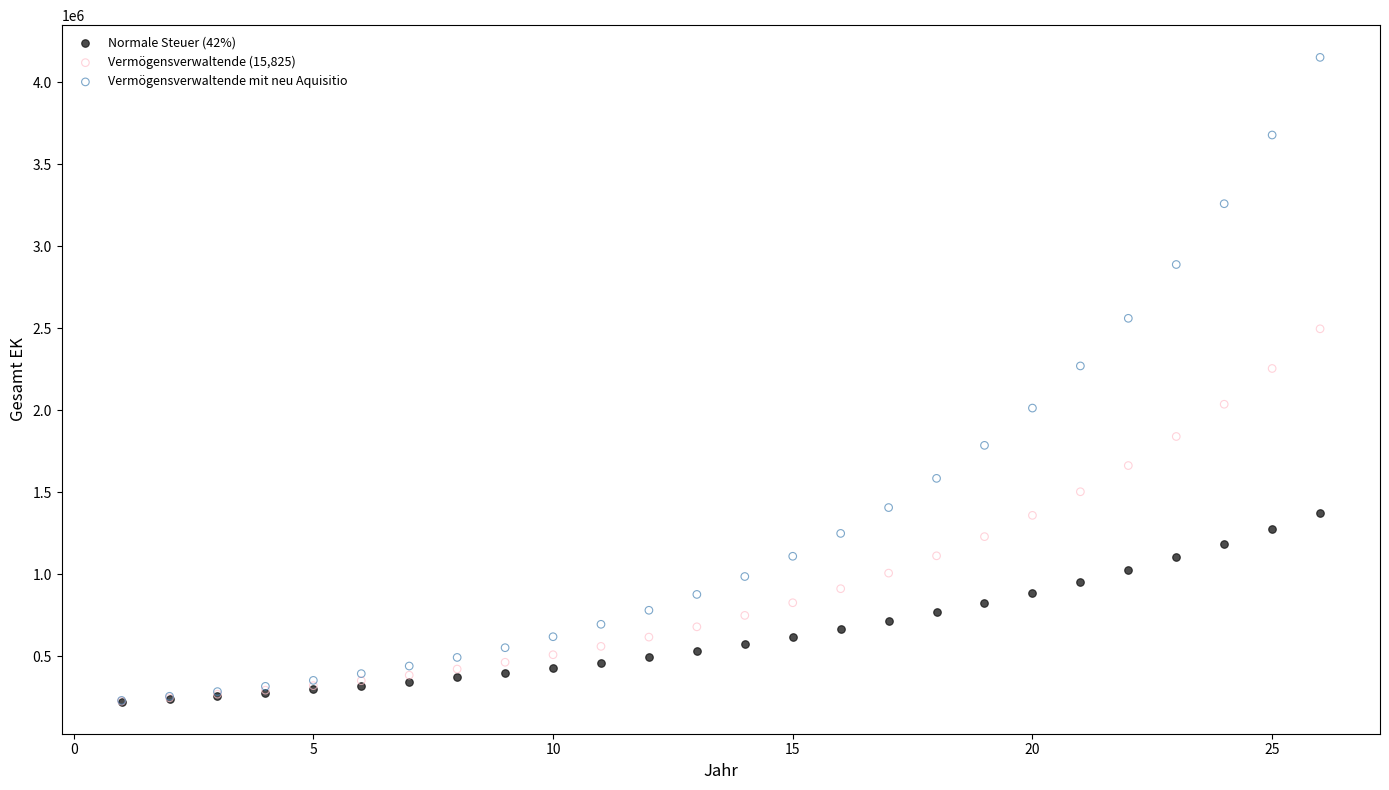

Which series has the largest Y range (max minus min)?

Vermögensverwaltende mit neu Aquisitio